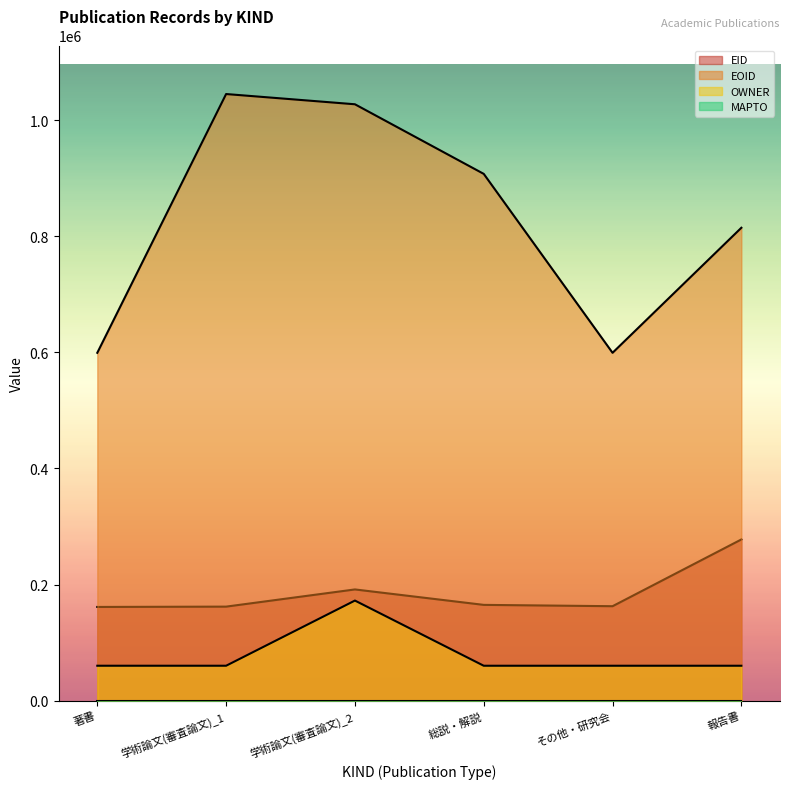

The value of EOID at 学術論文(審査論文)_2 is 1750642. True or false?

False